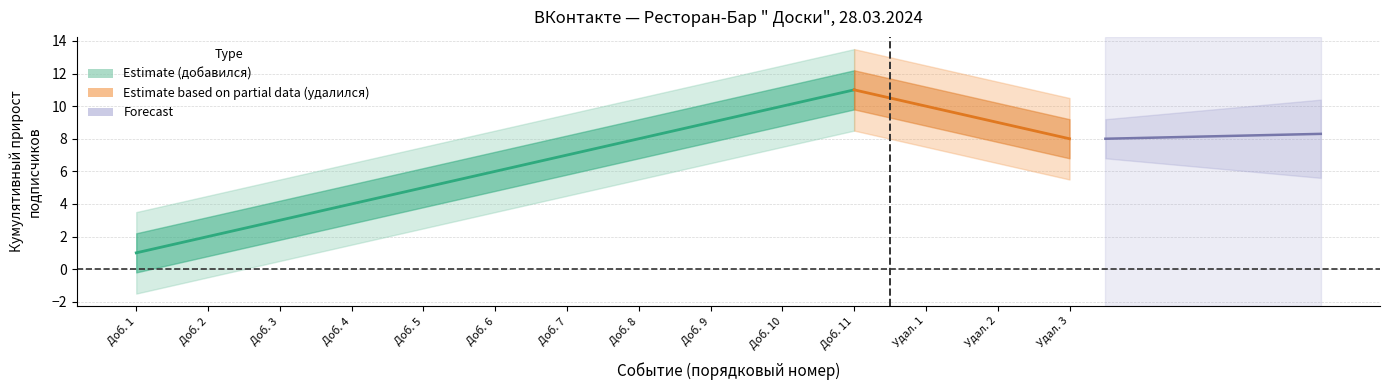

What is the value of the 11th point from the left?

11